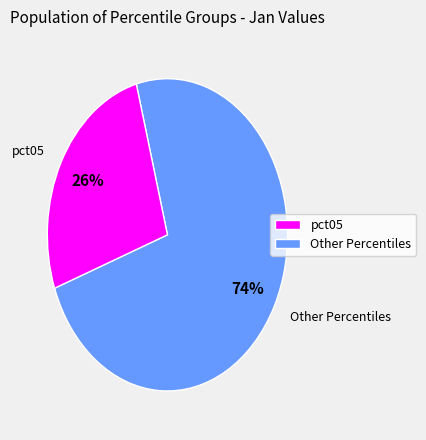

Which slice is the largest?

Other Percentiles